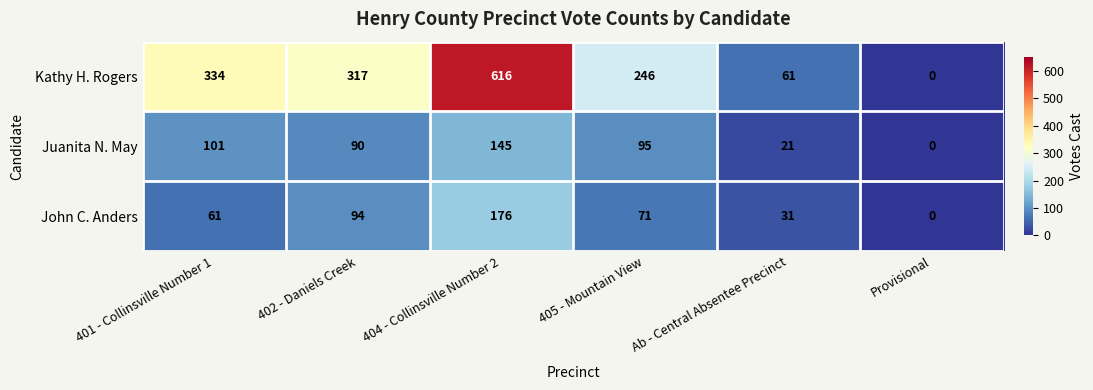

At 402 - Daniels Creek, list the series in order from smallest to largest.

Juanita N. May, John C. Anders, Kathy H. Rogers